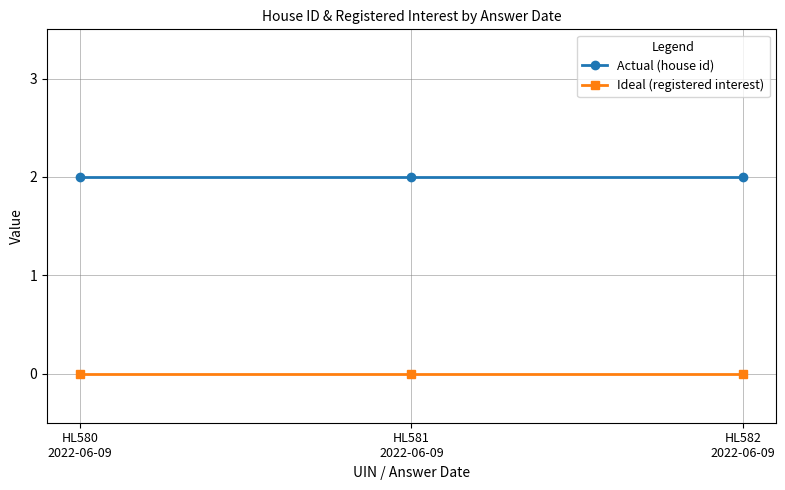

What is the lowest value of the Actual (house id) series?

2